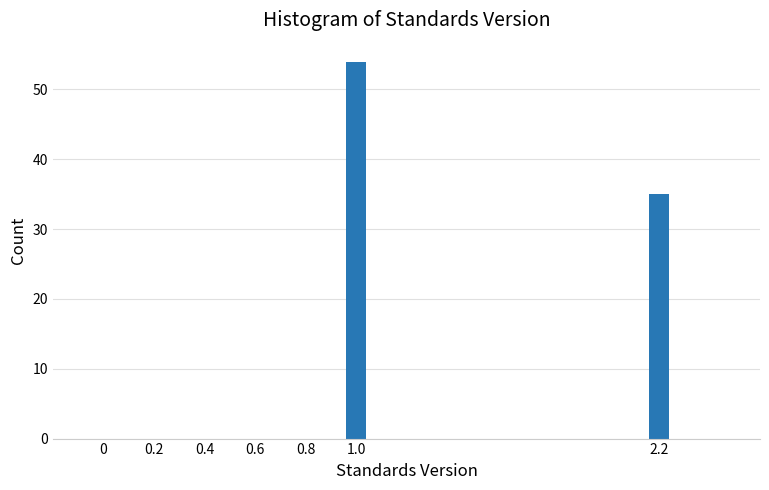

Reading left to right, list all the values displayed in this chart.

54	35